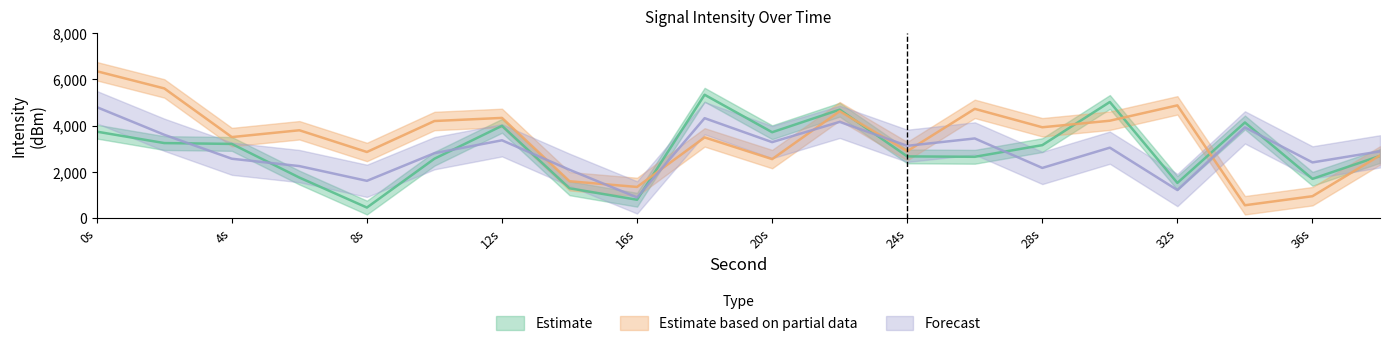

Does the chart have visible grid lines?

No